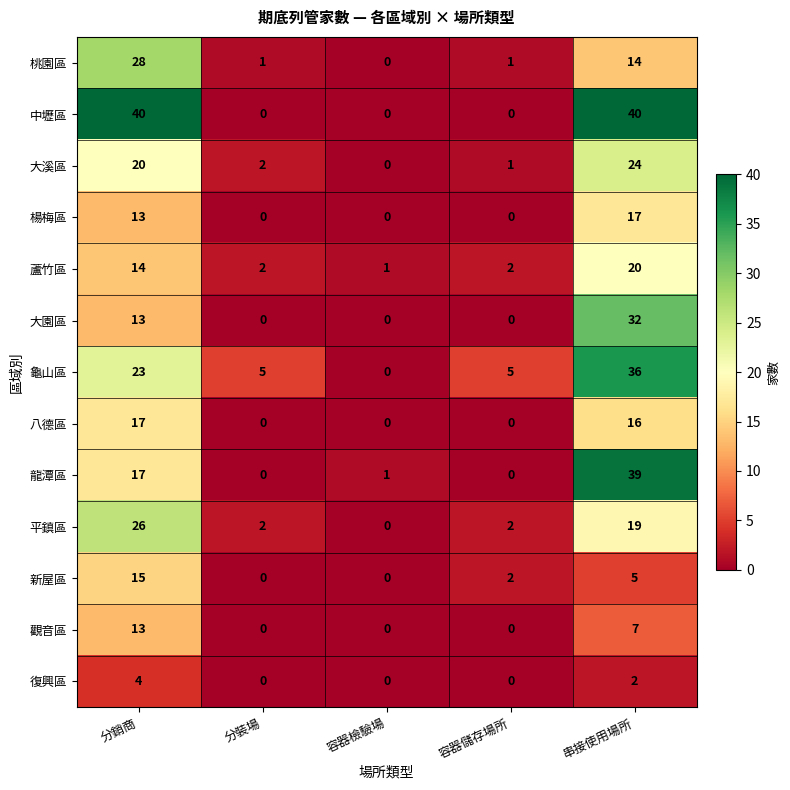

What is the maximum value for 中壢區?

40